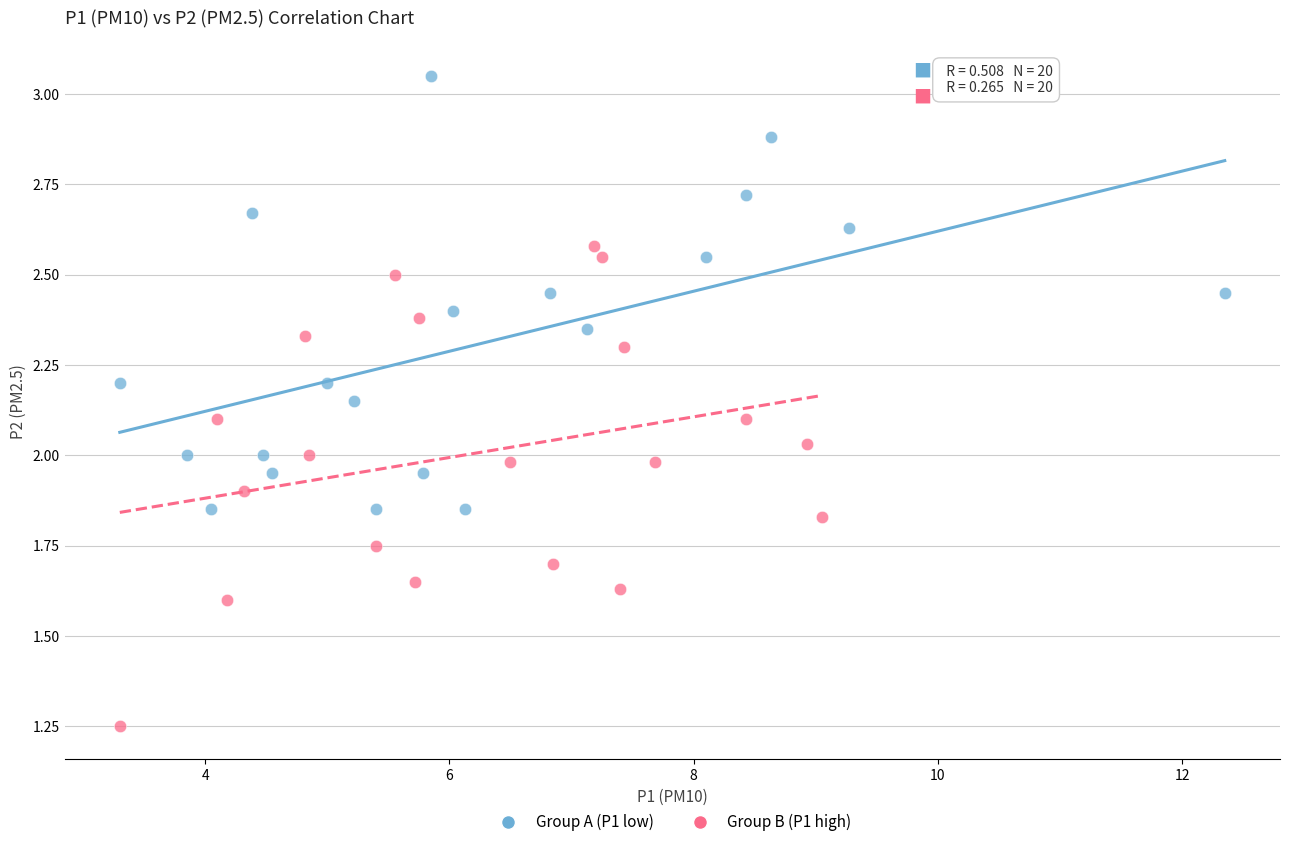

Which series reaches the minimum Y coordinate?

Group B (P1 high)